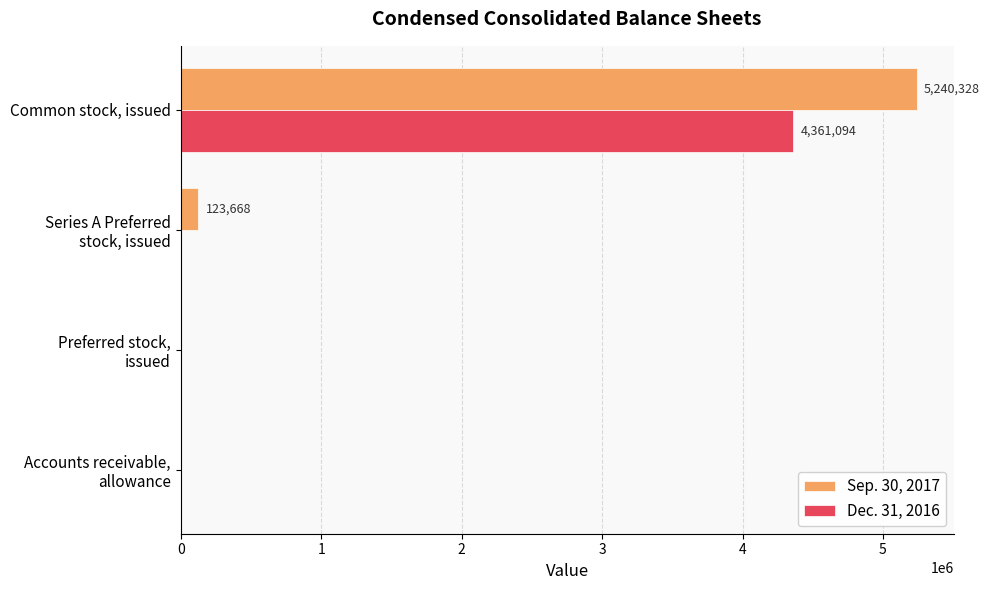

Which category has the highest value in the Dec. 31, 2016 series?

Common stock, issued